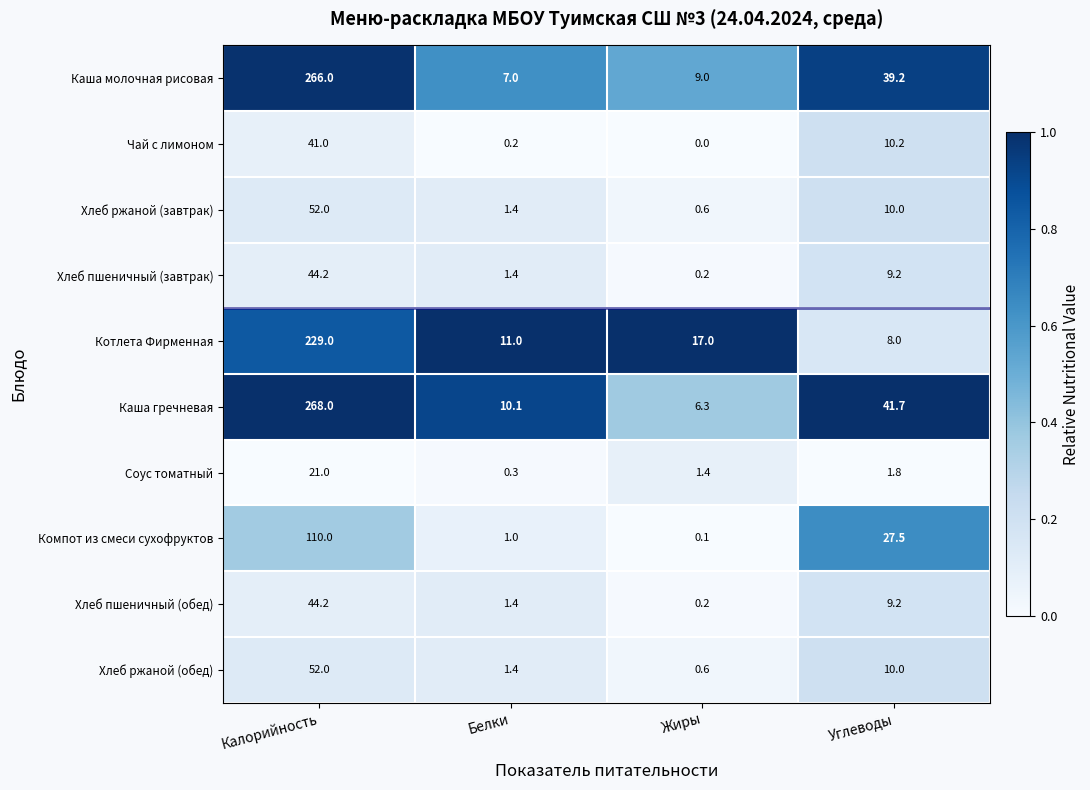

Which category has the highest value in the Хлеб пшеничный (обед) series?

Калорийность